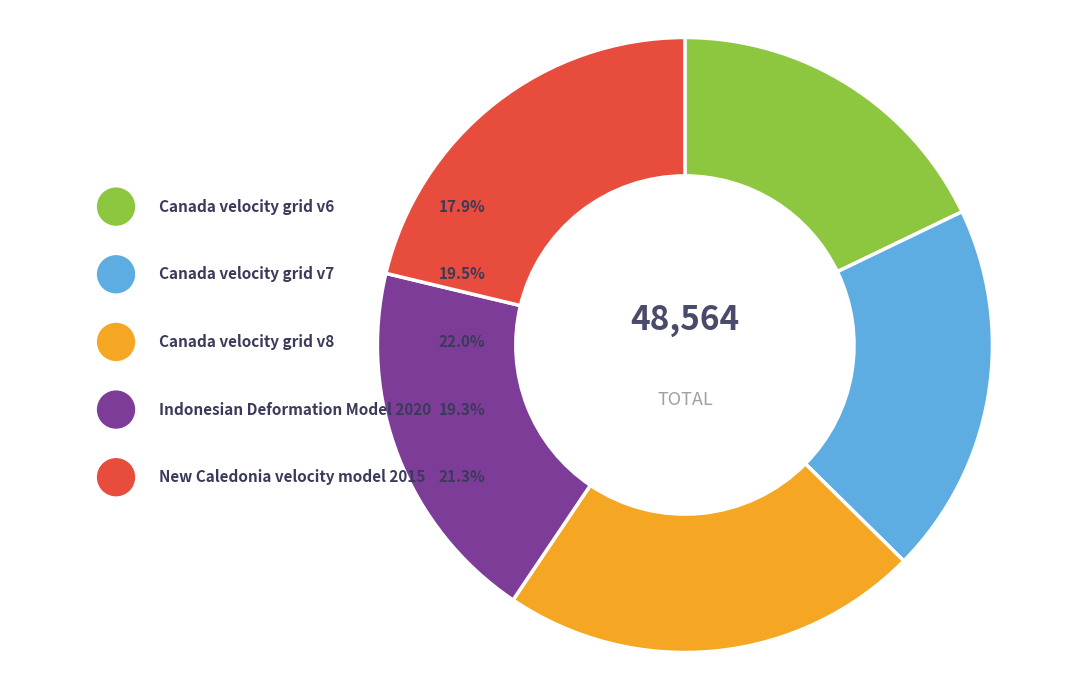

To the nearest percent, what percentage of the pie is Indonesian Deformation Model 2020?

19%